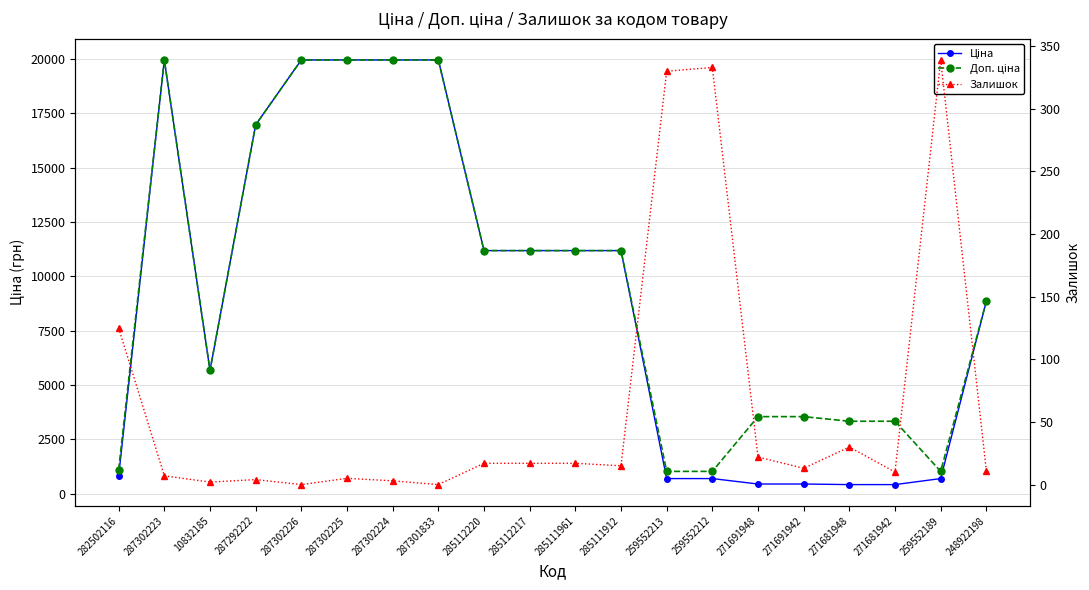

At 259552189, list the series in order from smallest to largest.

Залишок, Ціна, Доп. ціна